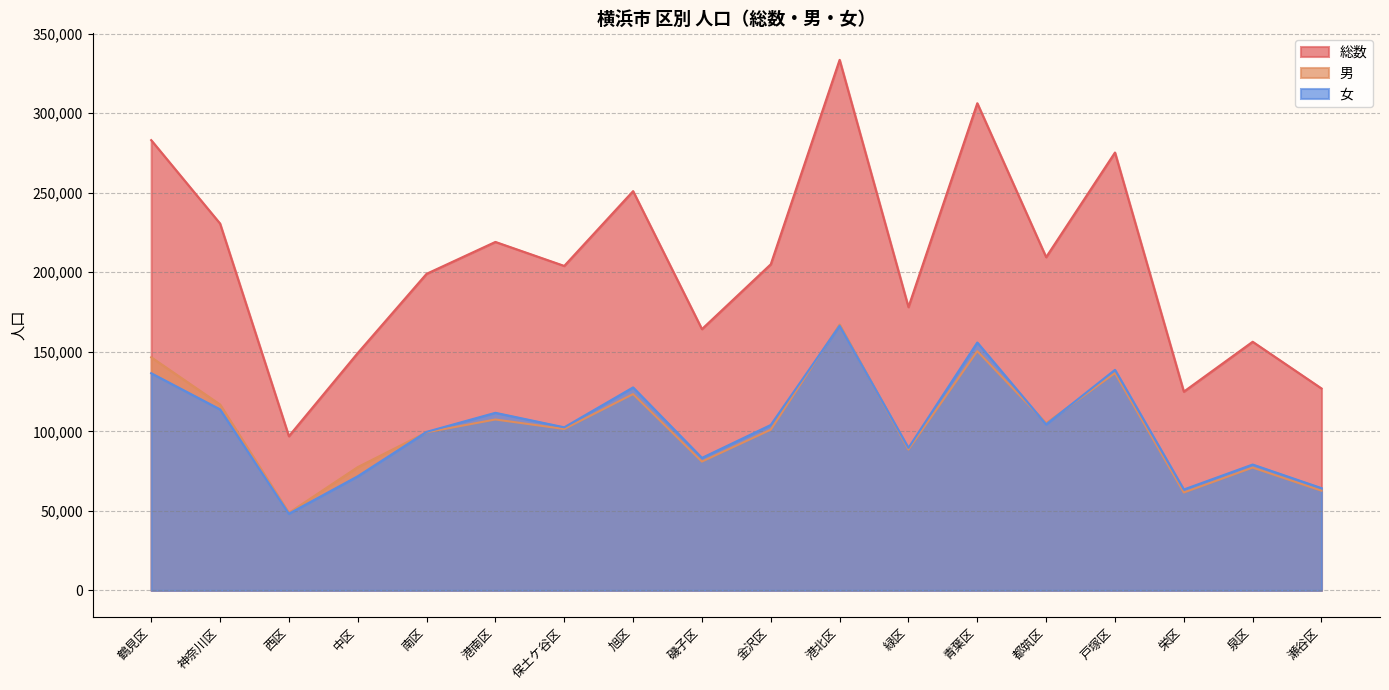

What is the label of the 8th point from the left?

旭区